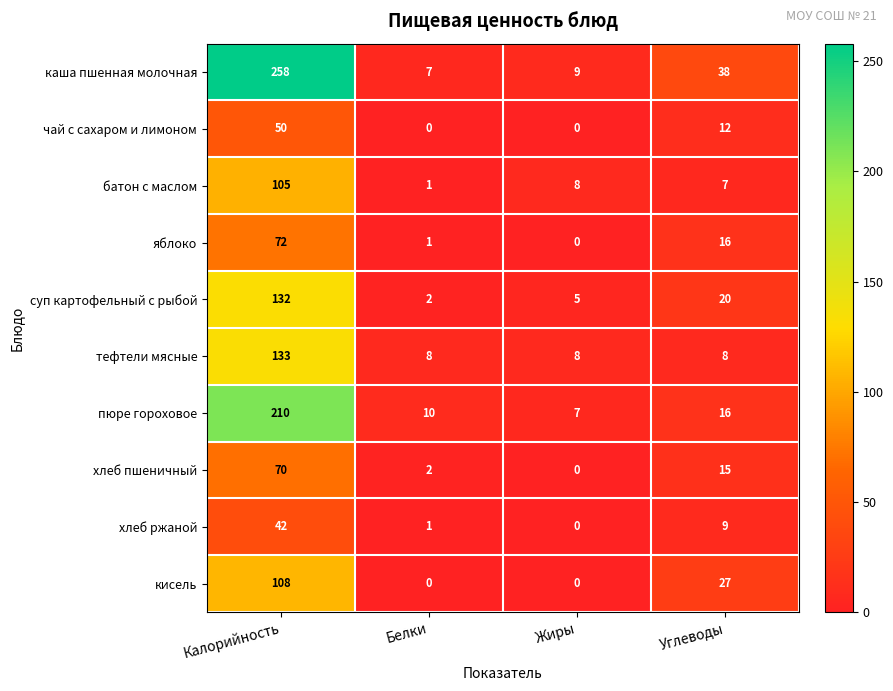

The суп картофельный с рыбой series shows 27 at Углеводы. True or false?

False